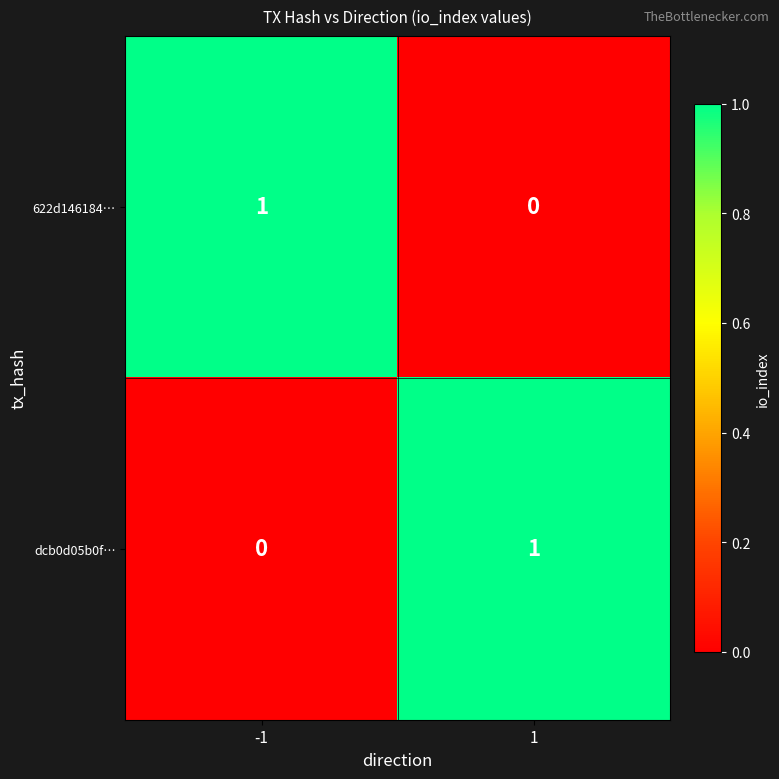

Is it true that dcb0d05b0f… equals 1 at -1?

False